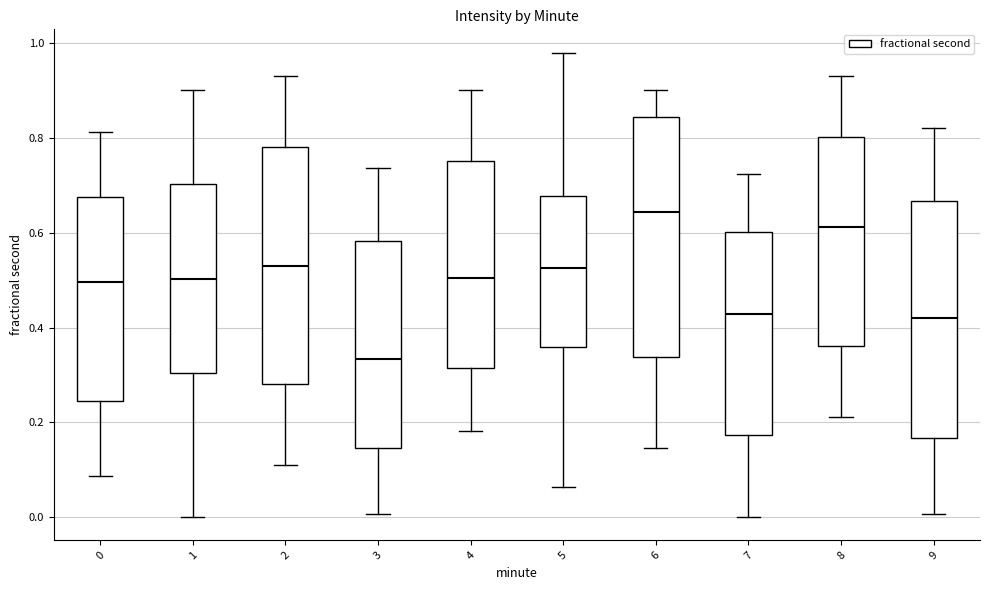

Reading left to right, transcribe this box plot: for each box, give where its median line is, the range the box spans, and where its two whiskers end, as read against the y-axis. The values are not printed on the chart, so give them approximately, as read against the axis.

0: median 0.50, box 0.24 to 0.68, whiskers 0.08 to 0.82
1: median 0.50, box 0.30 to 0.70, whiskers 0.00 to 0.90
2: median 0.54, box 0.28 to 0.78, whiskers 0.12 to 0.92
3: median 0.34, box 0.14 to 0.58, whiskers 0.00 to 0.74
4: median 0.50, box 0.32 to 0.76, whiskers 0.18 to 0.90
5: median 0.52, box 0.36 to 0.68, whiskers 0.06 to 0.98
6: median 0.64, box 0.34 to 0.84, whiskers 0.14 to 0.90
7: median 0.42, box 0.18 to 0.60, whiskers 0.00 to 0.72
8: median 0.62, box 0.36 to 0.80, whiskers 0.22 to 0.92
9: median 0.42, box 0.16 to 0.66, whiskers 0.00 to 0.82